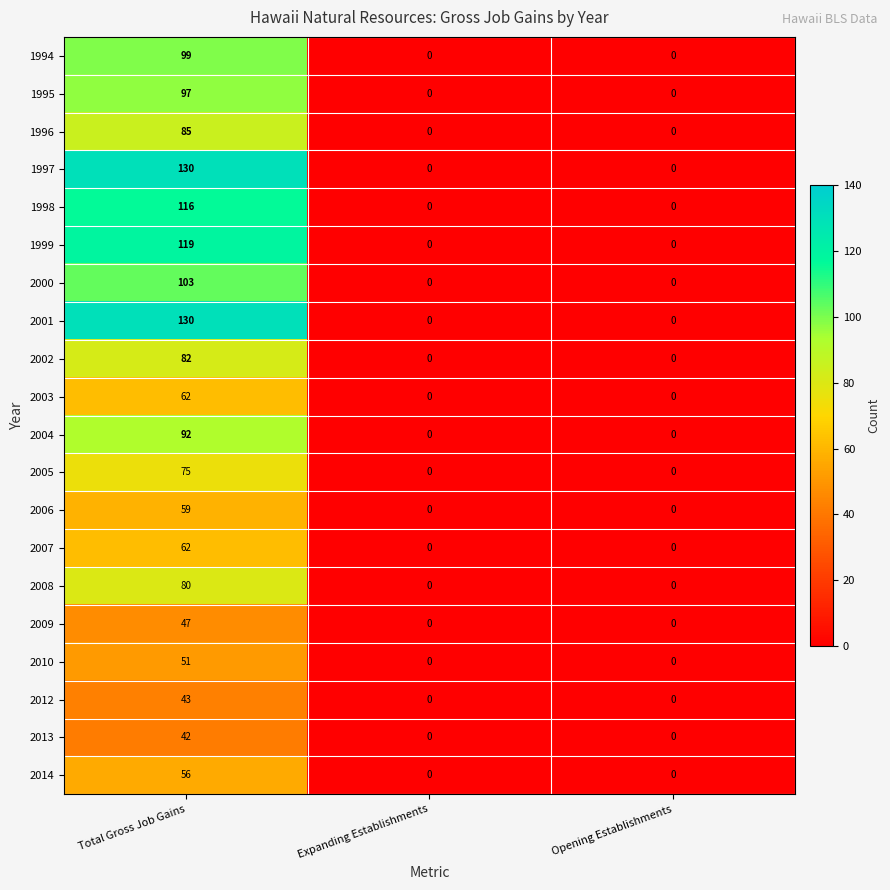

What is the difference between the highest and lowest values at Total Gross Job Gains?

88